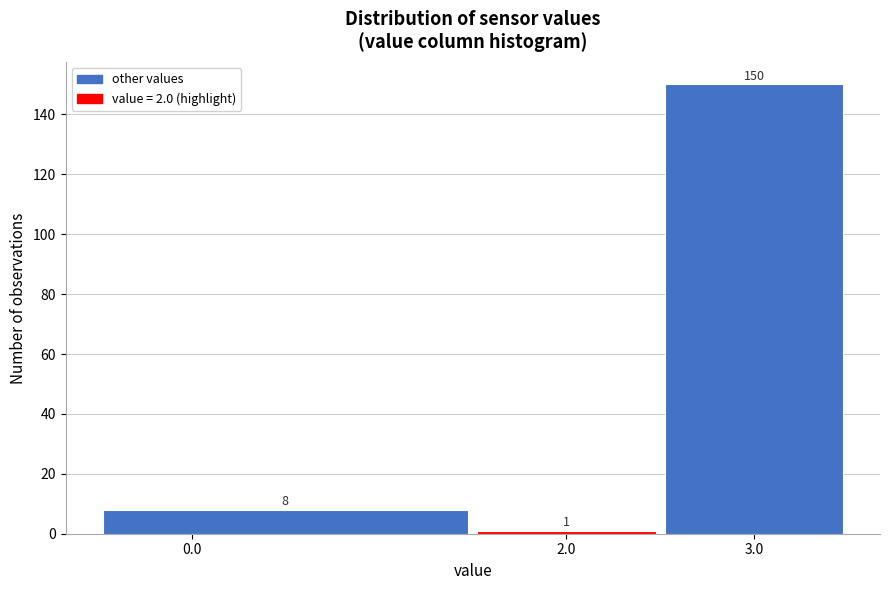

Reading left to right, transcribe this chart: for each bar, give the range it covers on the x-axis and its height.

-0.5 to 1.5: 8
1.5 to 2.5: 1
2.5 to 3.5: 150